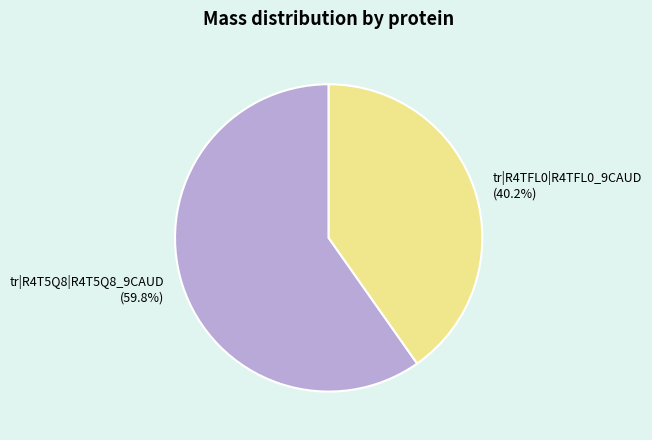

The tr|R4TFL0|R4TFL0_9CAUD slice represents 53% of the pie. True or false?

False